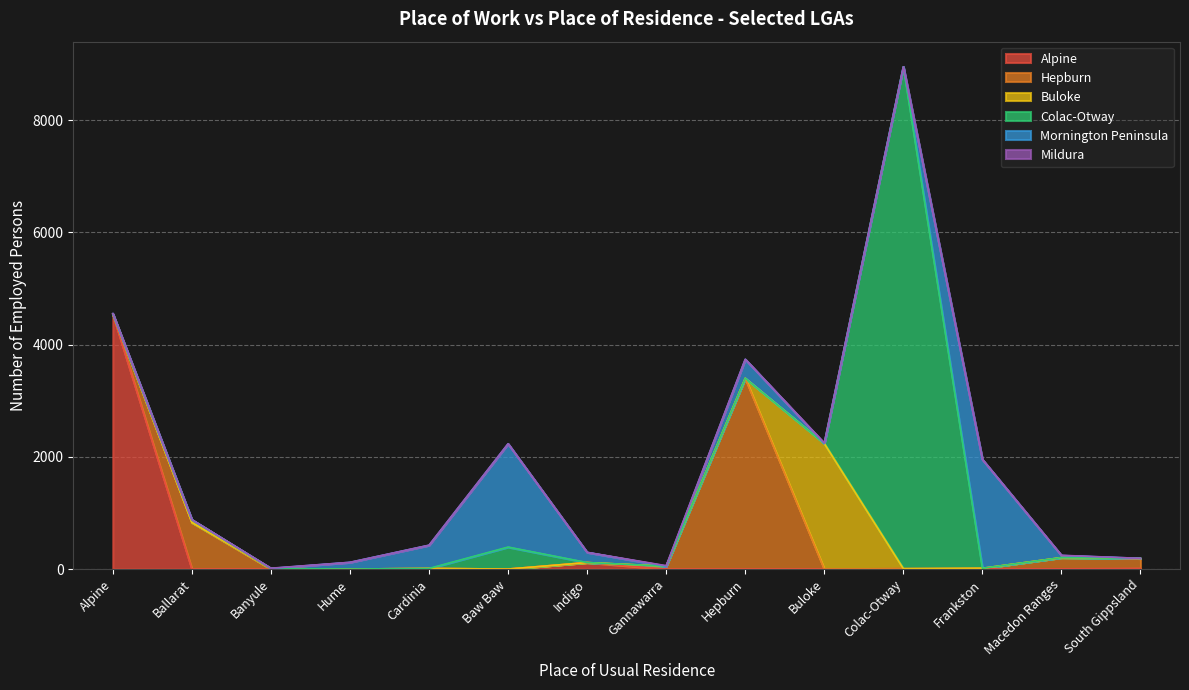

What is the label of the 3rd point from the left?

Banyule